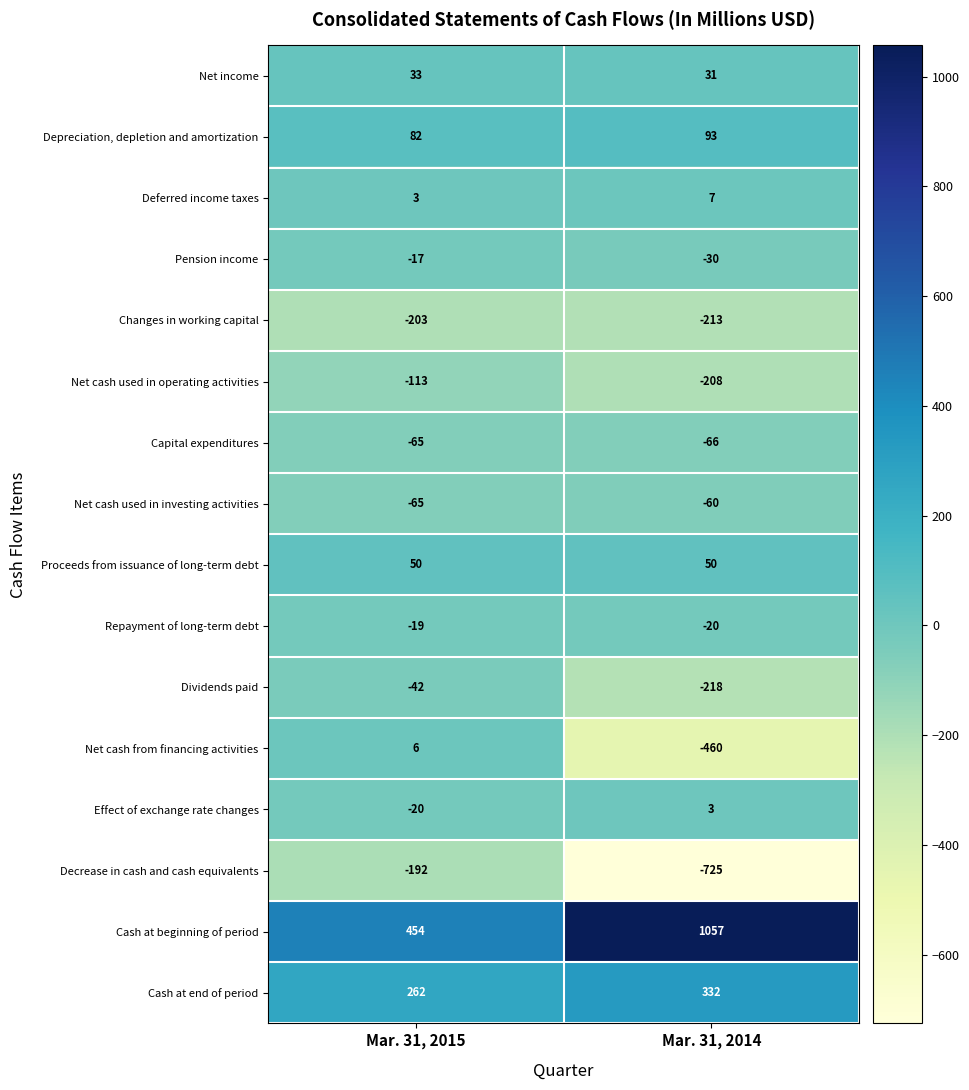

What is the greatest value displayed?

1057